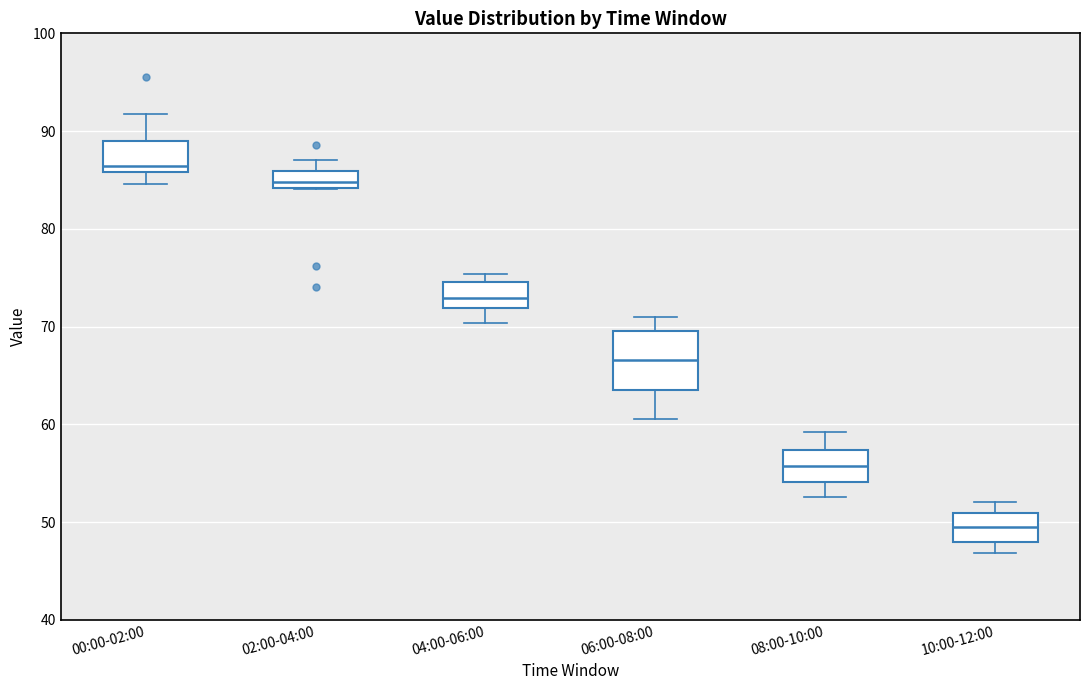

Reading left to right, transcribe this box plot: for each box, give where its median line is, the range the box spans, and where its two whiskers end, as read against the y-axis. The values are not printed on the chart, so give them approximately, as read against the axis.

00:00-02:00: median 86 (just above the box's lower edge), box 86 to 89, whiskers 85 to 92
02:00-04:00: median 85, box 84 to 86, whiskers 84 to 87
04:00-06:00: median 73, box 72 to 75, whiskers 70 to 75 (just above the box's upper edge)
06:00-08:00: median 67, box 64 to 70, whiskers 61 to 71
08:00-10:00: median 56, box 54 to 57, whiskers 53 to 59
10:00-12:00: median 50, box 48 to 51, whiskers 47 to 52